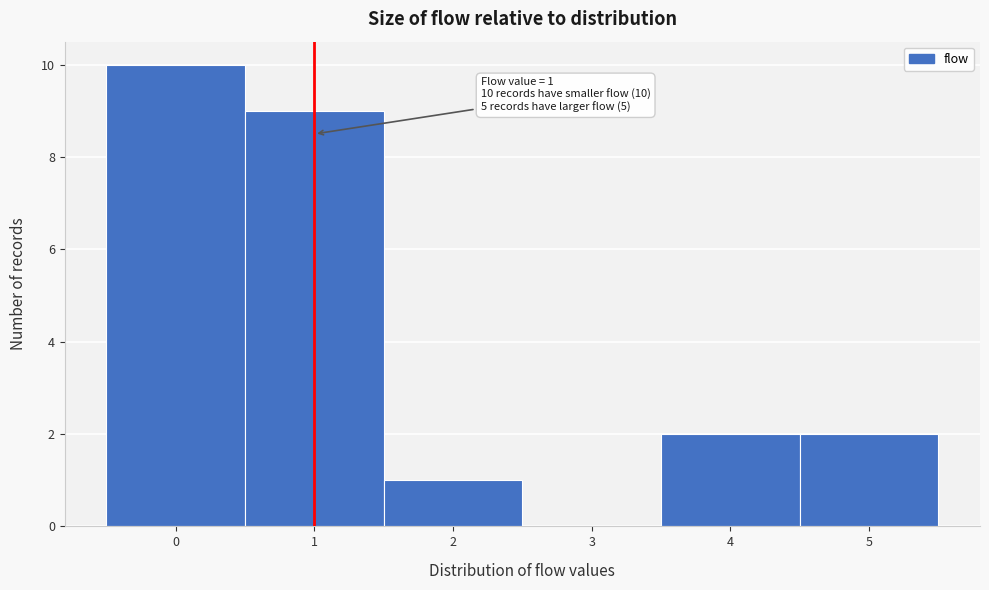

Which range on the x-axis has the tallest bar?

-0.5 to 0.5